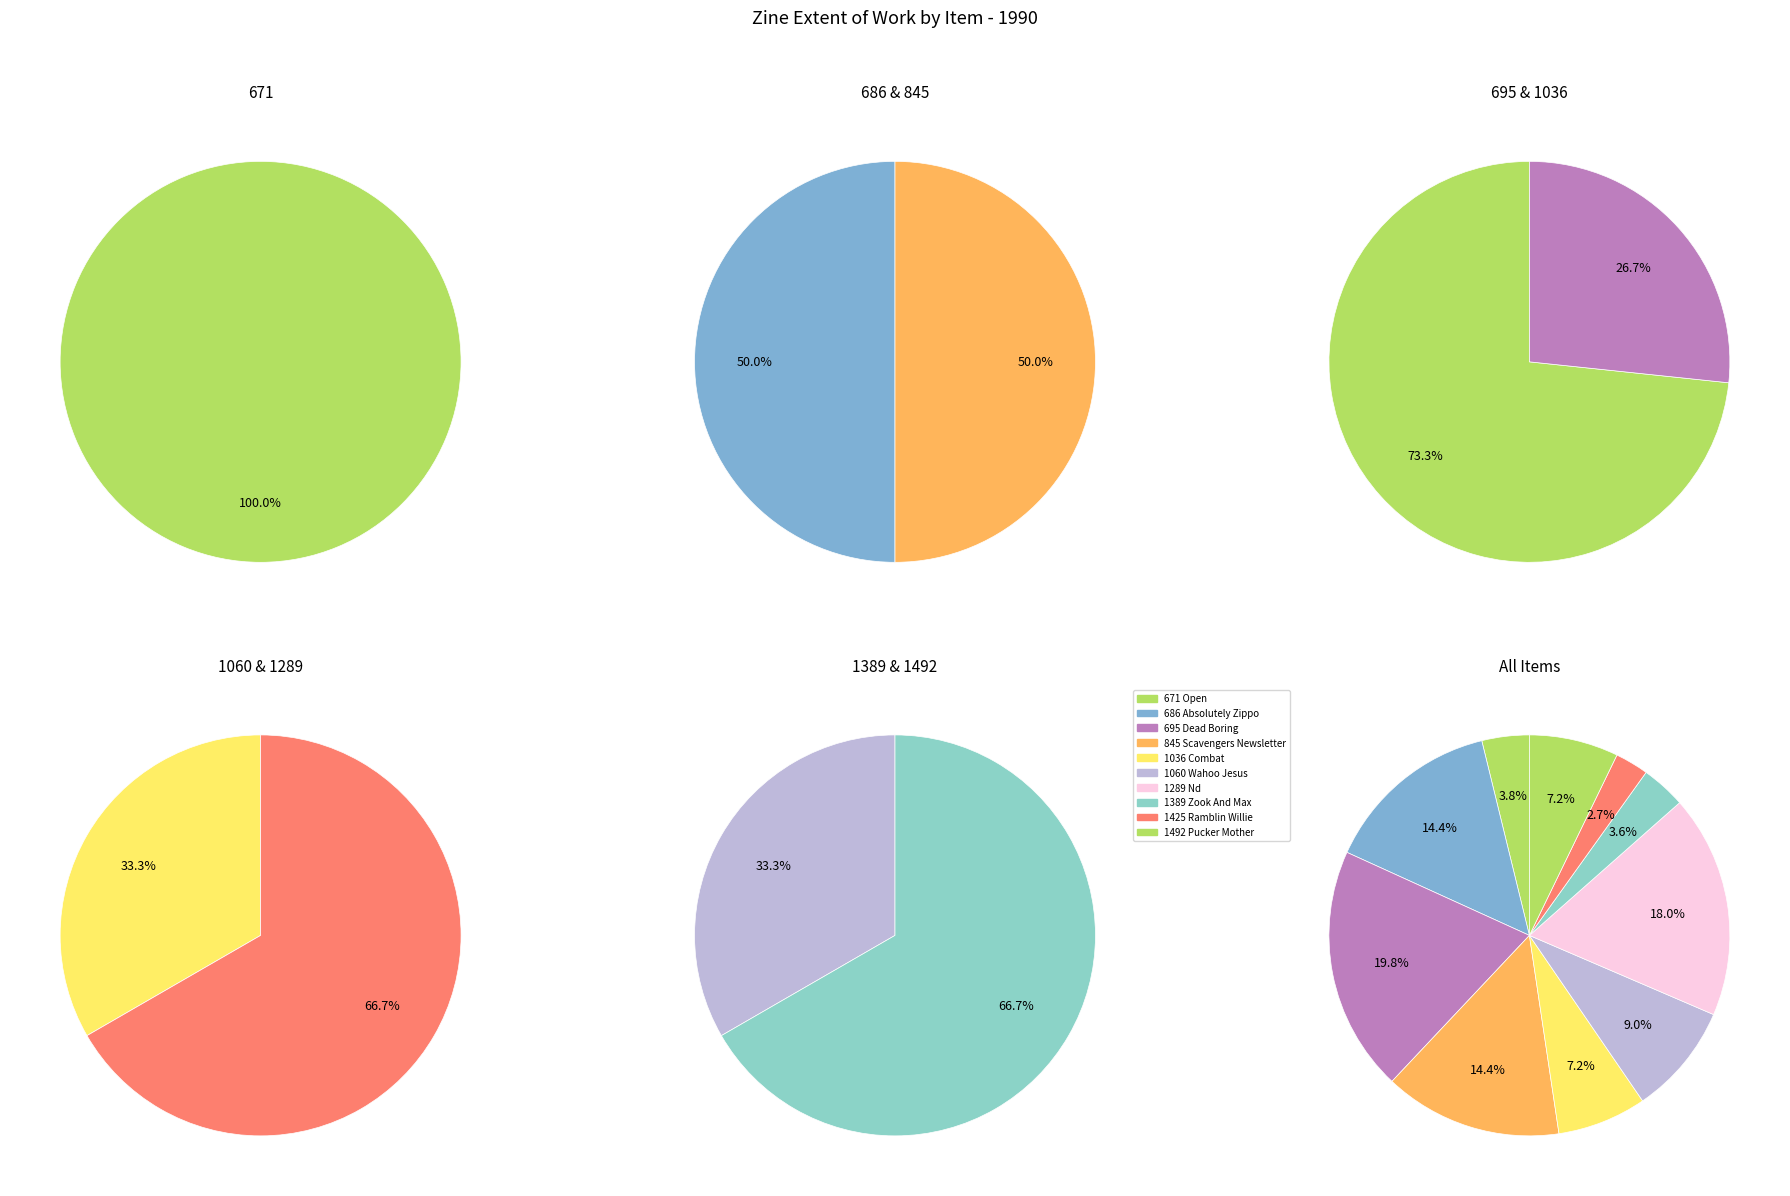

To the nearest percent, what is the average slice percentage?

10%